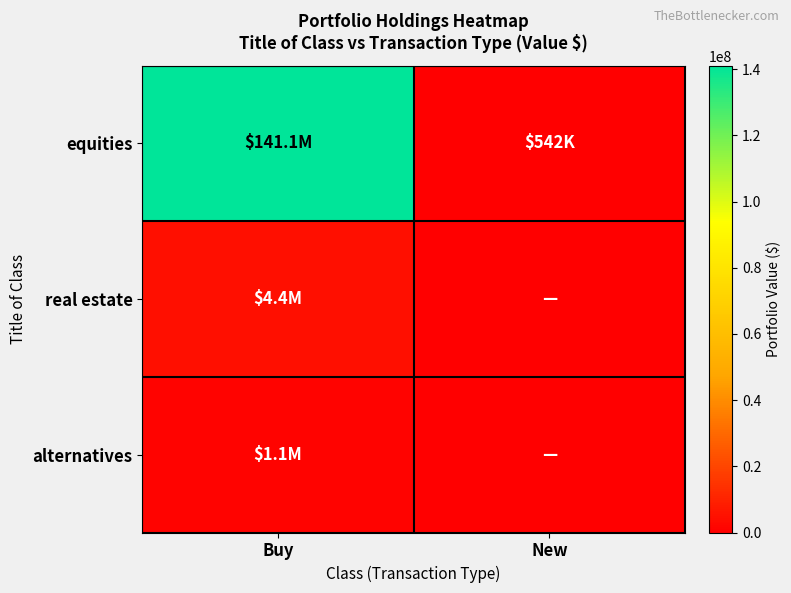

What is the total value across all series at New?

542000